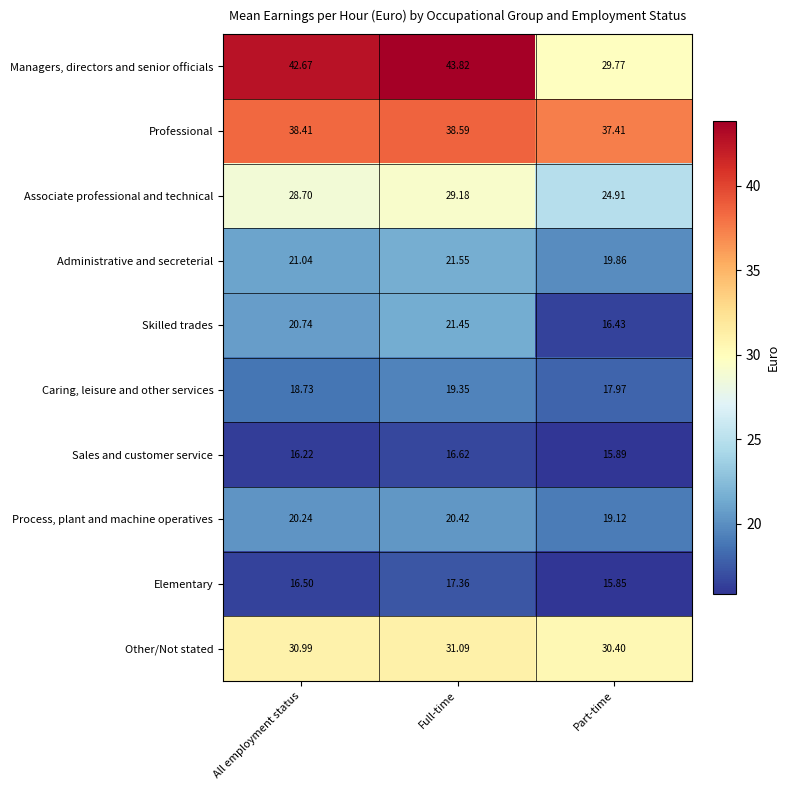

Where does the Elementary series first go above 16?

All employment status